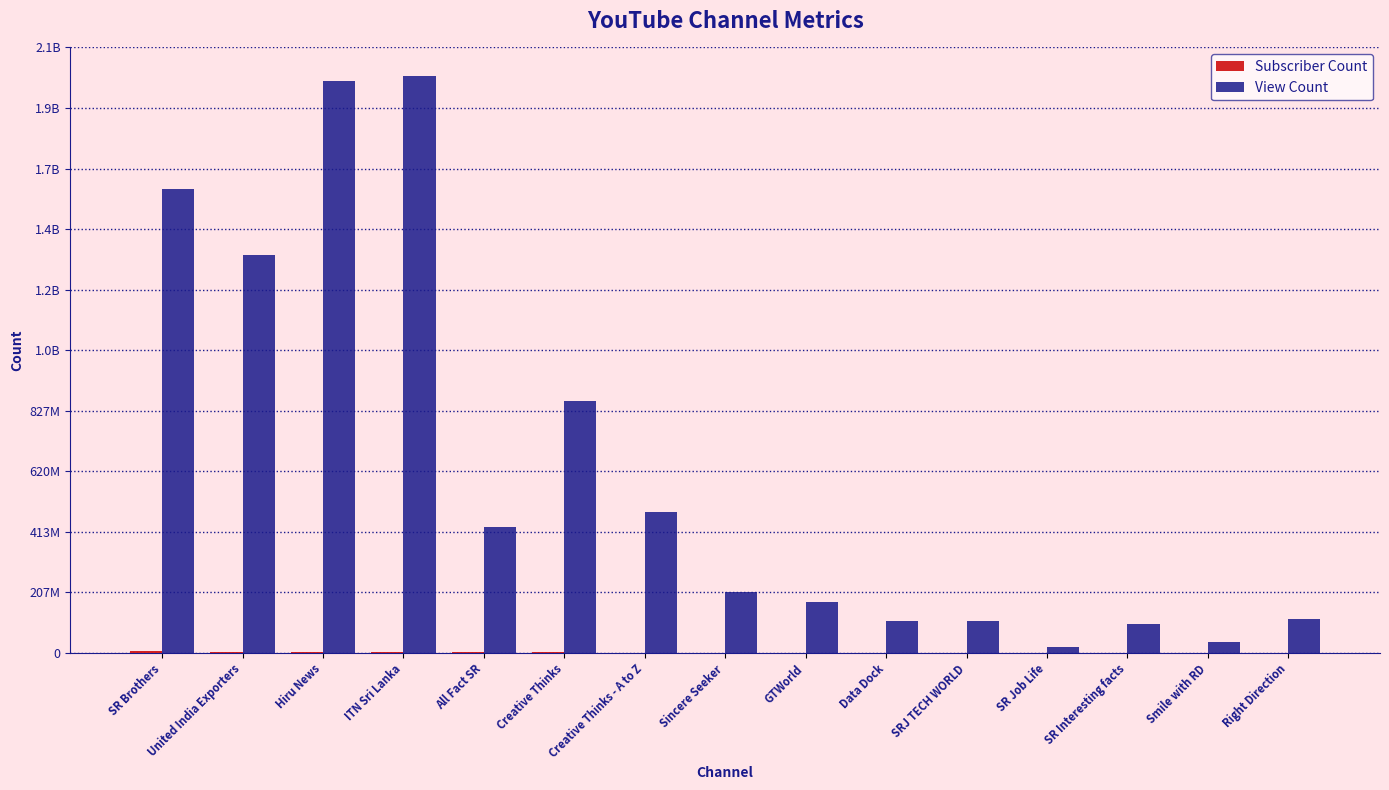

Are the bars horizontal?

No